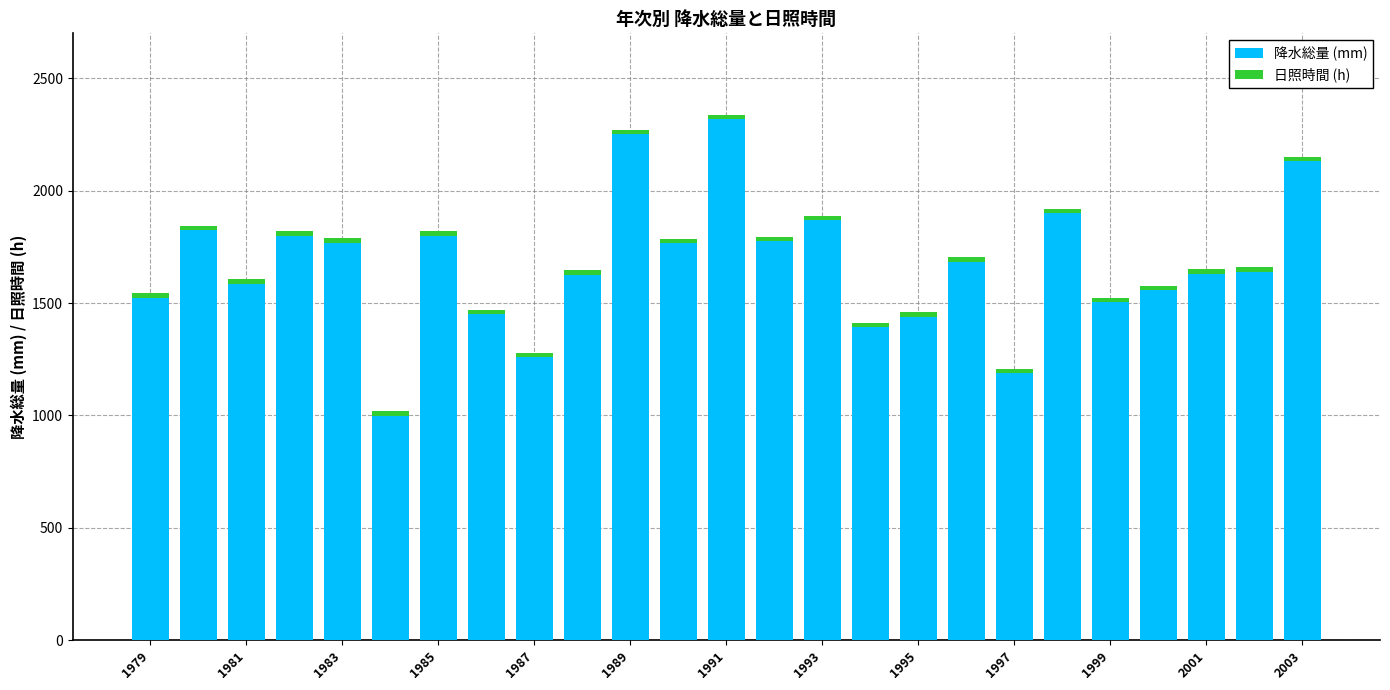

What is the average value of the 降水総量 (mm) series?

1666.8